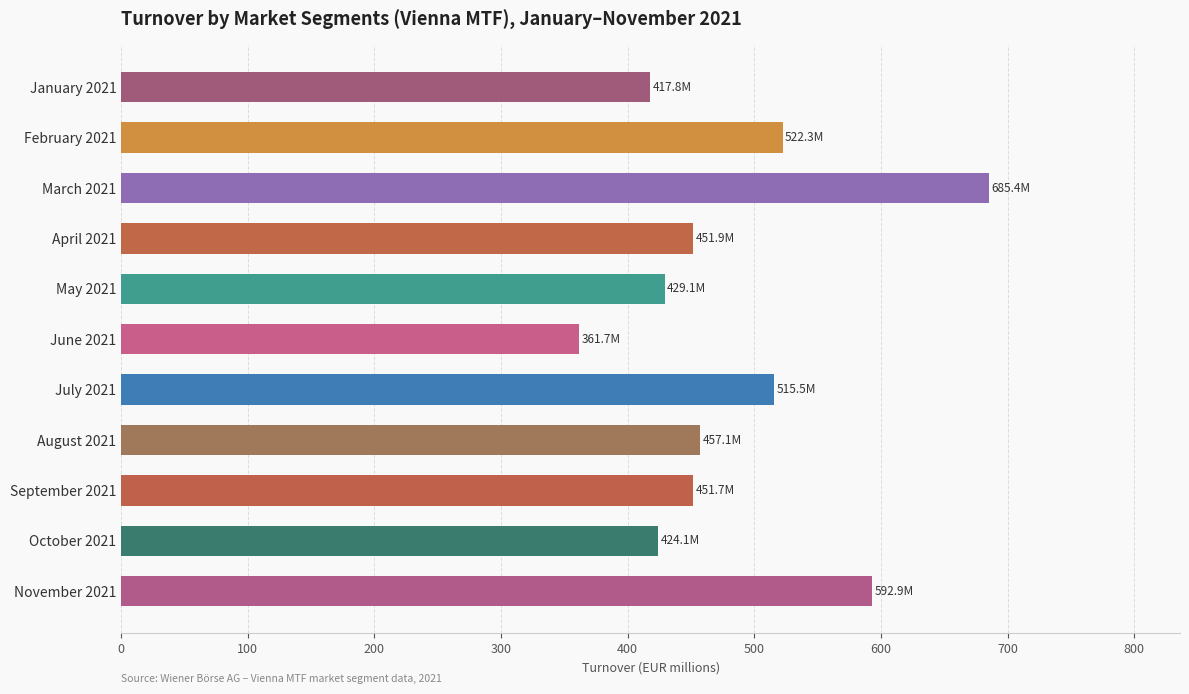

Count the number of values greater than 451.

7